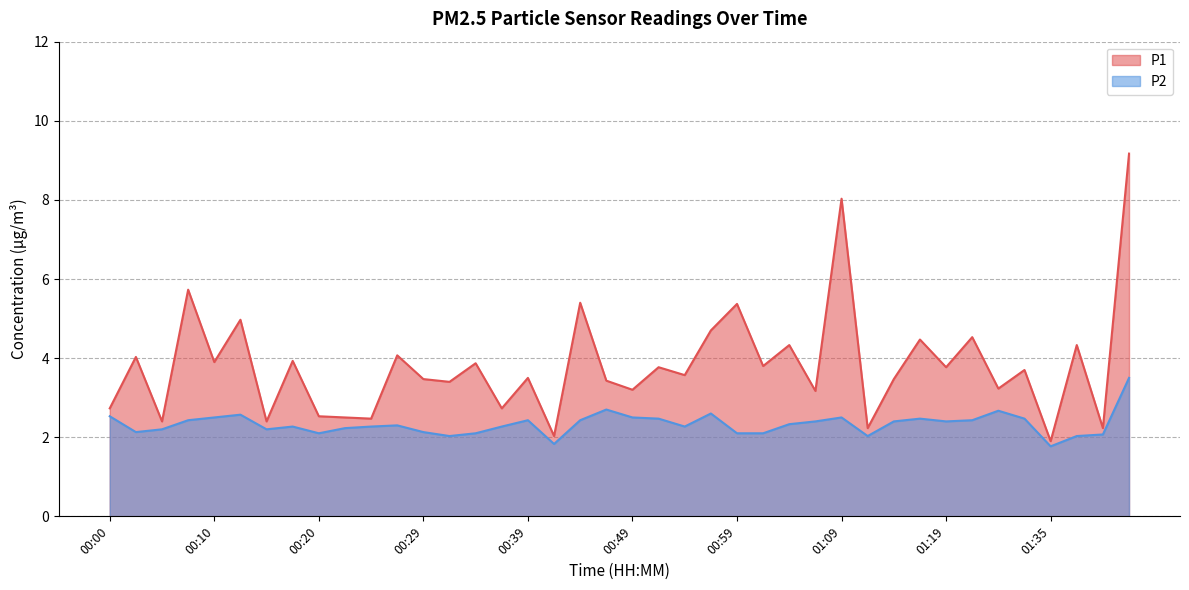

True or false: P2 and P1 intersect in this chart.

False